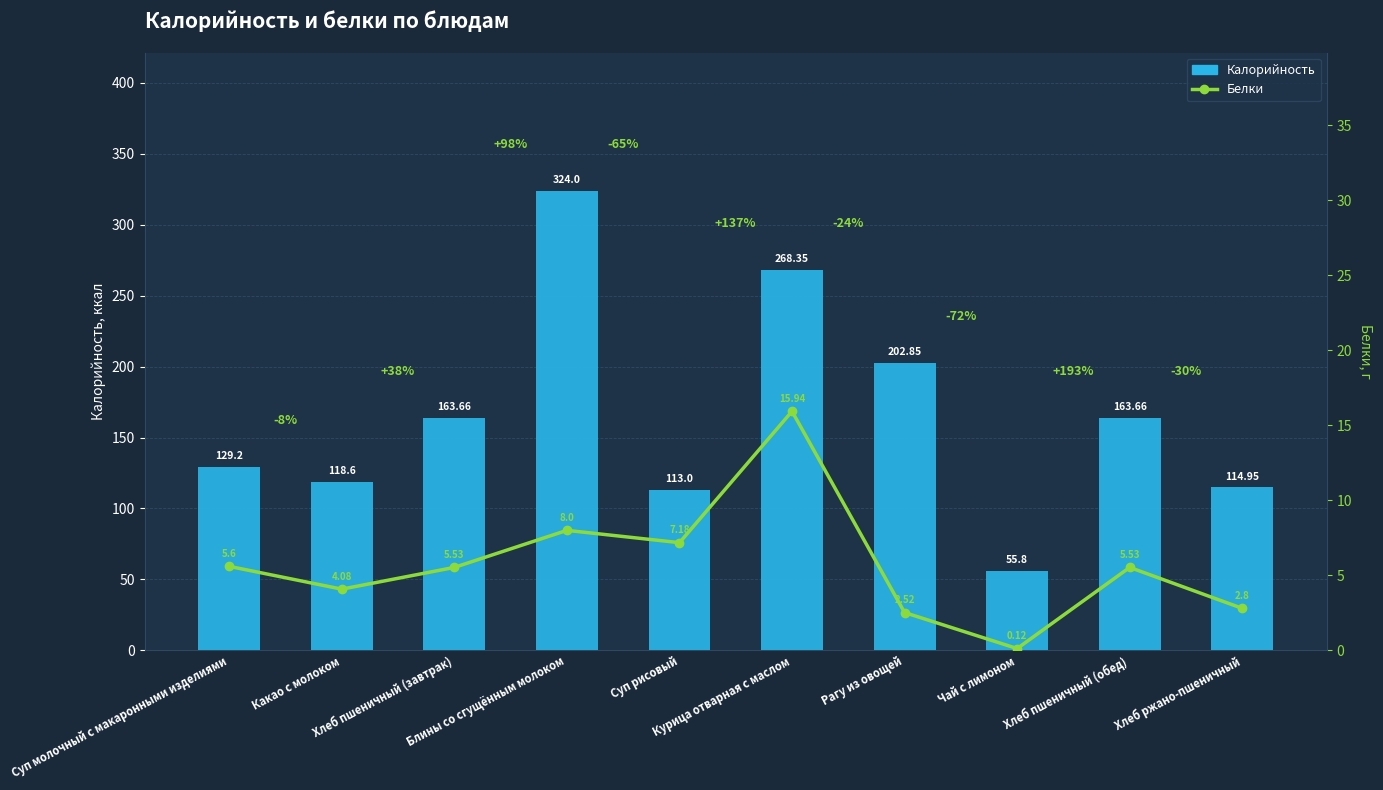

What is the difference between the second highest and second lowest values in the Калорийность series?

155.4